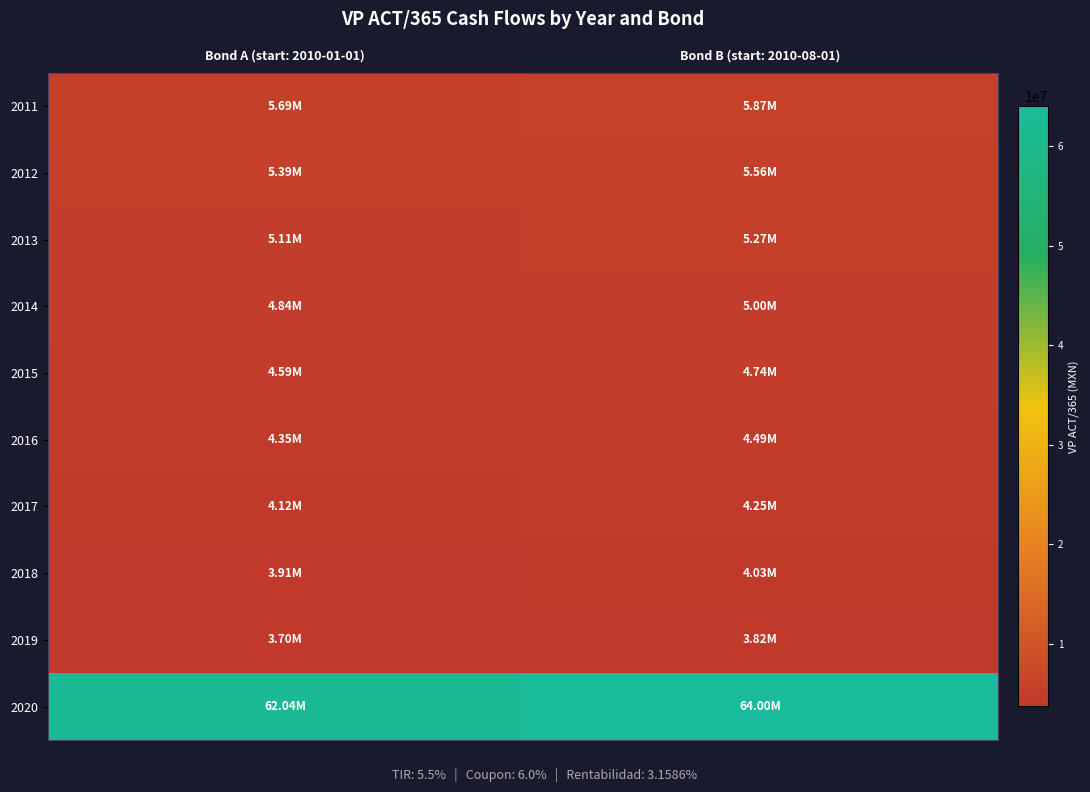

Reading left to right, what are all the values shown in this chart?

2011: Bond A (start: 2010-01-01)=5687203.8	Bond B (start: 2010-08-01)=5866841.1
2012: Bond A (start: 2010-01-01)=5390714.5	Bond B (start: 2010-08-01)=5560986.9
2013: Bond A (start: 2010-01-01)=5108932.5	Bond B (start: 2010-08-01)=5270304.5
2014: Bond A (start: 2010-01-01)=4842590.1	Bond B (start: 2010-08-01)=4995549.2
2015: Bond A (start: 2010-01-01)=4590132.8	Bond B (start: 2010-08-01)=4735117.8
2016: Bond A (start: 2010-01-01)=4350836.7	Bond B (start: 2010-08-01)=4488263.3
2017: Bond A (start: 2010-01-01)=4123411.0	Bond B (start: 2010-08-01)=4253654.0
2018: Bond A (start: 2010-01-01)=3908446.4	Bond B (start: 2010-08-01)=4031899.5
2019: Bond A (start: 2010-01-01)=3704688.5	Bond B (start: 2010-08-01)=3821705.7
2020: Bond A (start: 2010-01-01)=62037438.6	Bond B (start: 2010-08-01)=63996967.6